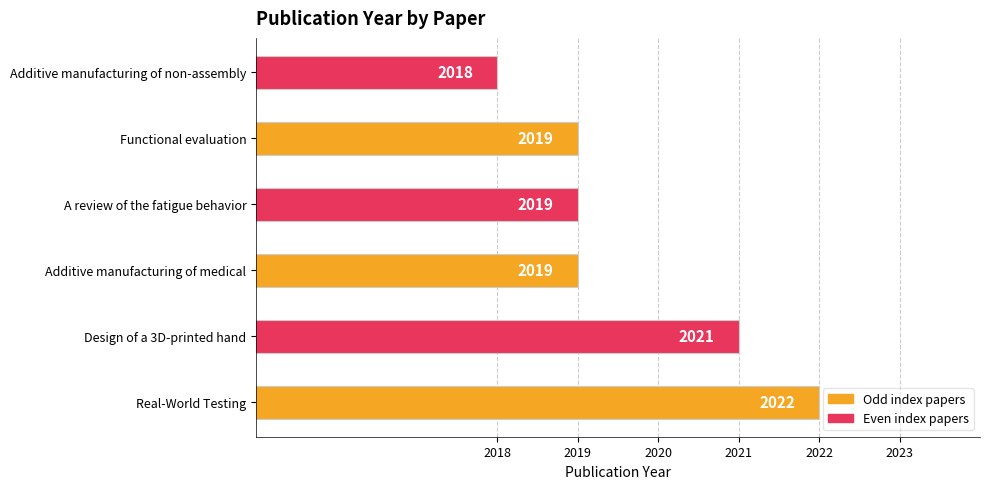

Which label corresponds to the smallest value in the chart?

Additive manufacturing of non-assembly